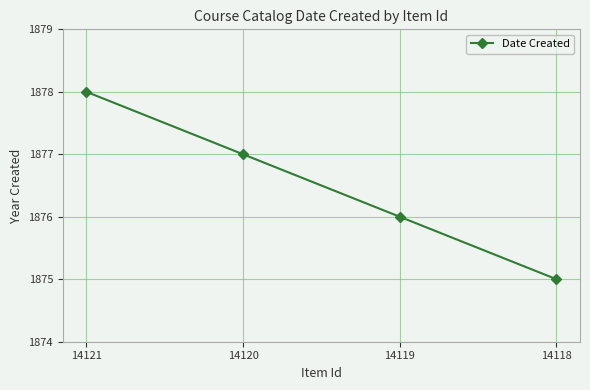

List the labels in order of value, smallest first.

14118, 14119, 14120, 14121